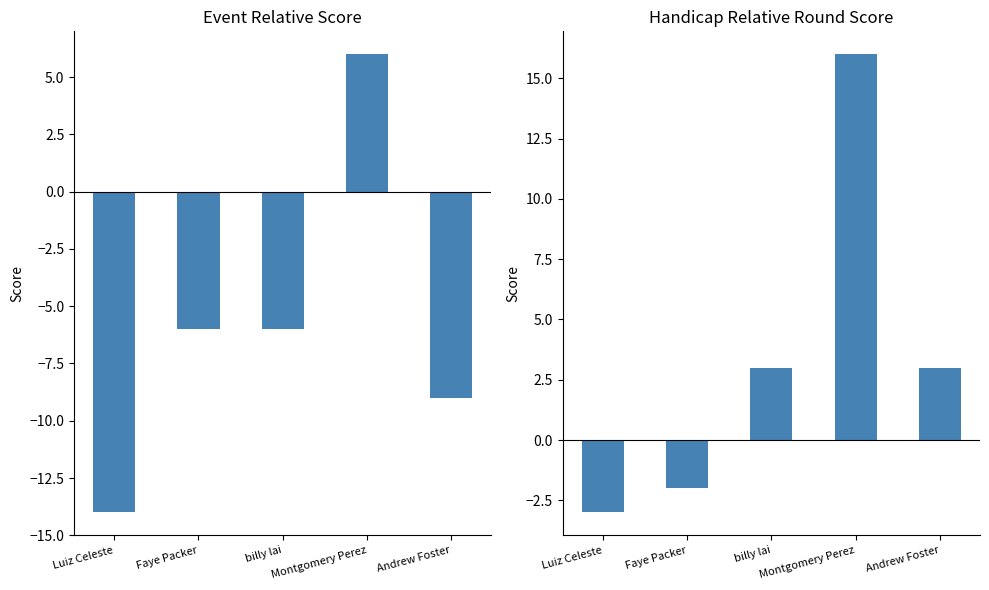

What is the difference between the second highest and second lowest values in the event_relative_score series?

3